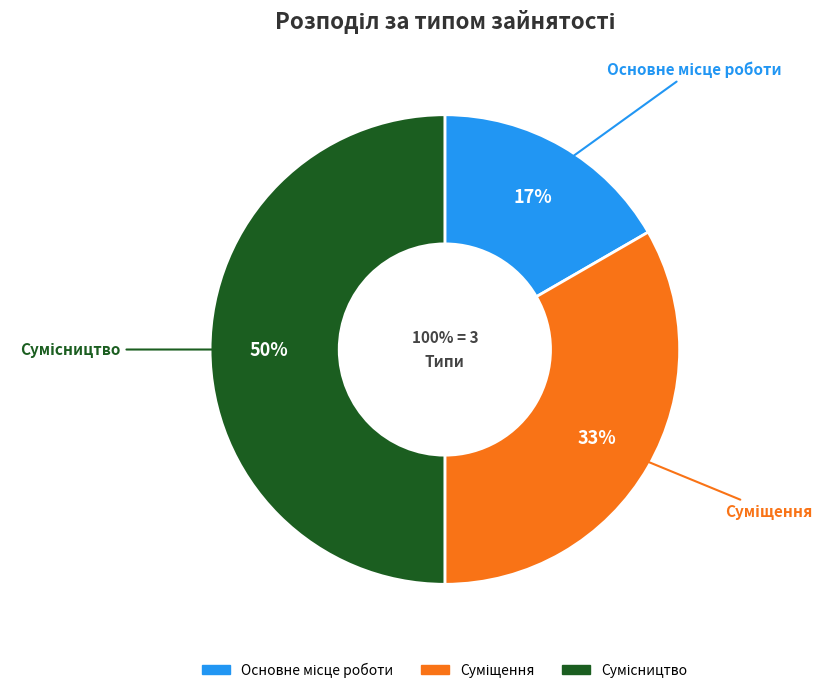

How many slices are in this pie chart?

3